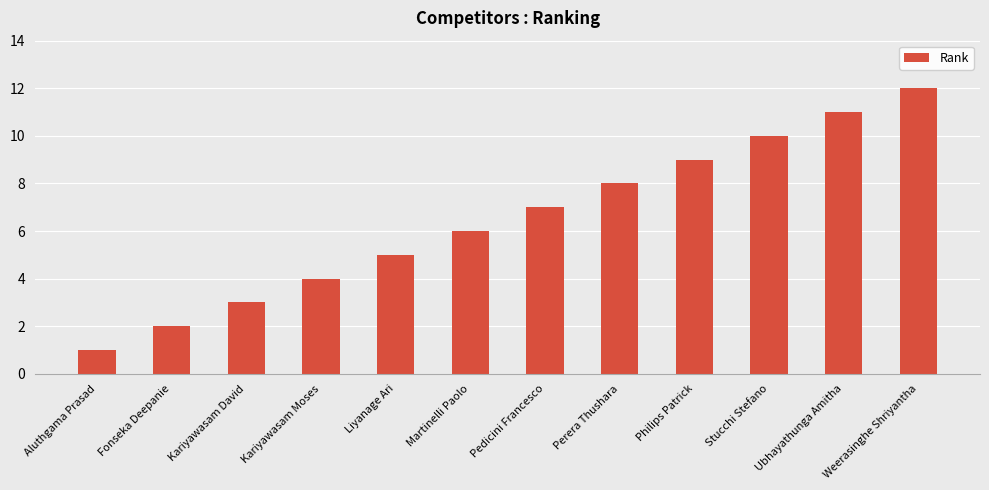

What is the greatest value displayed?

12